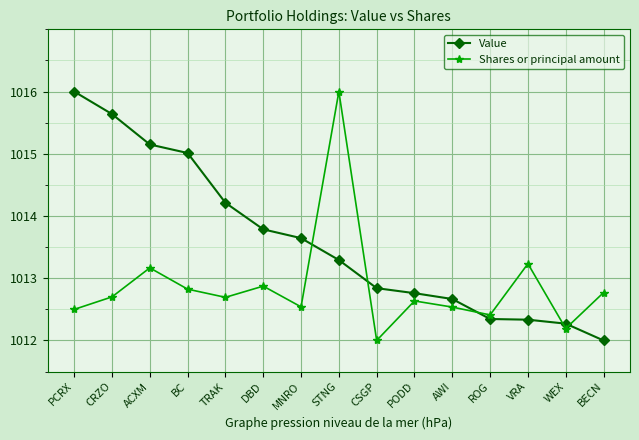

What is the label of the 14th point from the left?

WEX